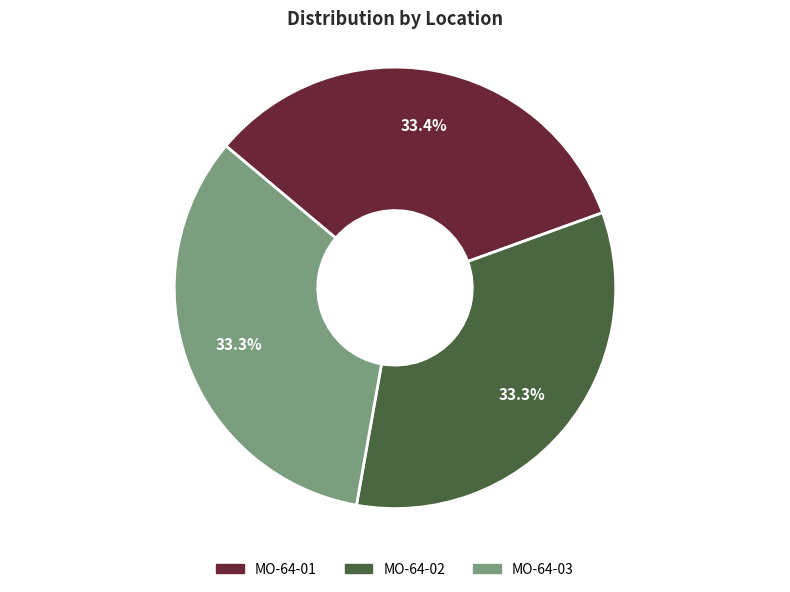

Approximately how many times larger is the value at MO-64-01 compared to MO-64-03?

1.0